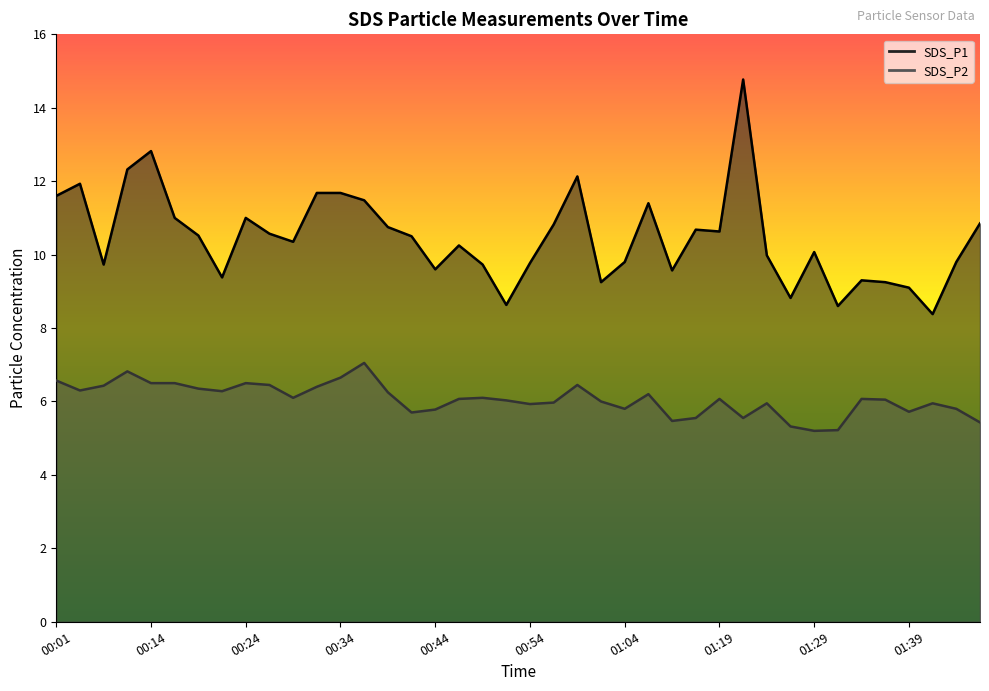

True or false: SDS_P1 and SDS_P2 cross at least once.

False